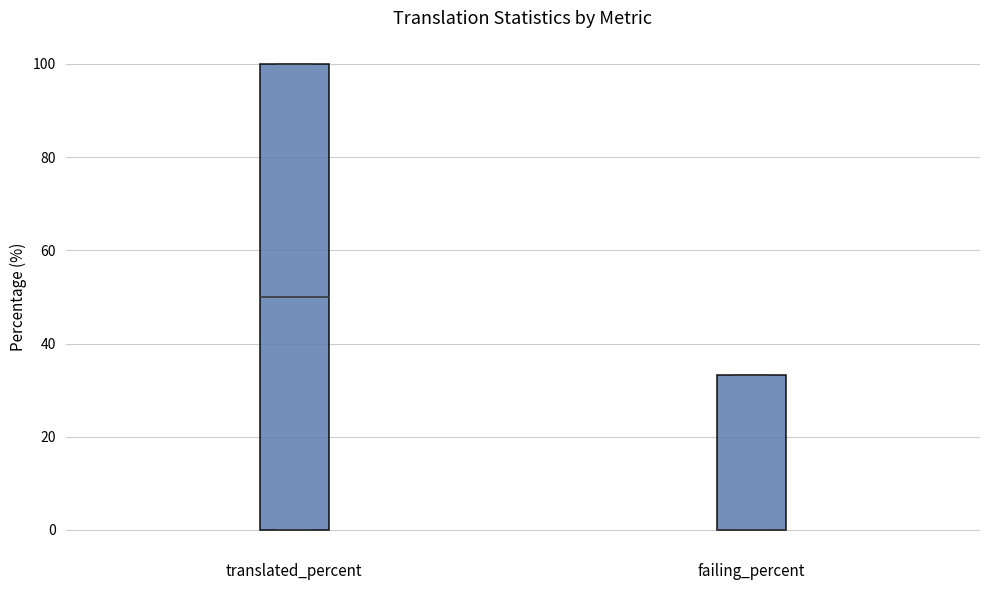

Reading left to right, read every box against the y-axis: the position of its median line, the range the box covers, and the ends of its whiskers. The values are not printed on the chart, so give them approximately, as read against the axis.

translated_percent: median 50, box 0 to 100, whiskers 0 to 100
failing_percent: median 0 (drawn on the box's lower edge), box 0 to 34, whiskers 0 to 34